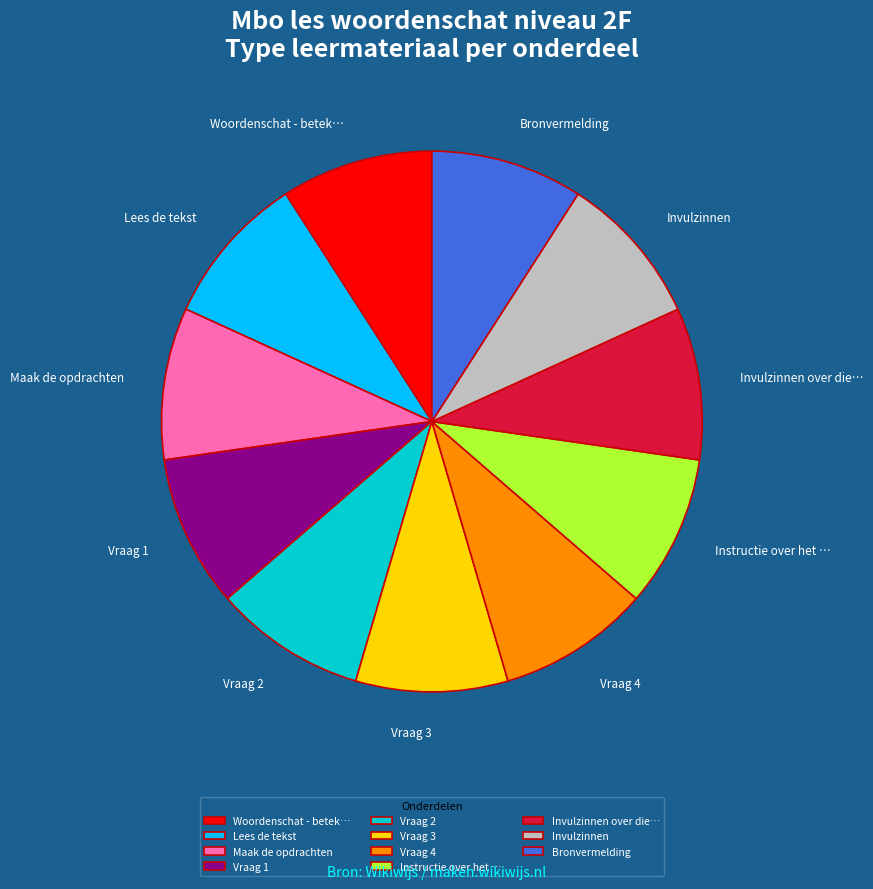

Do Maak de opdrachten and Vraag 2 together represent more than half of the pie?

No